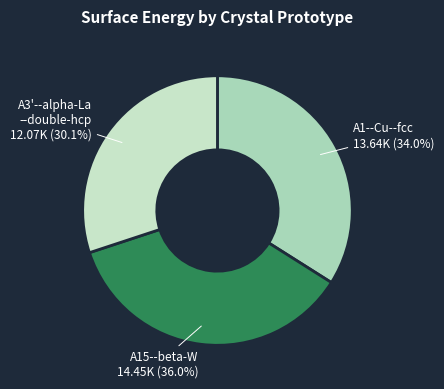

Is there a majority slice in this chart?

No